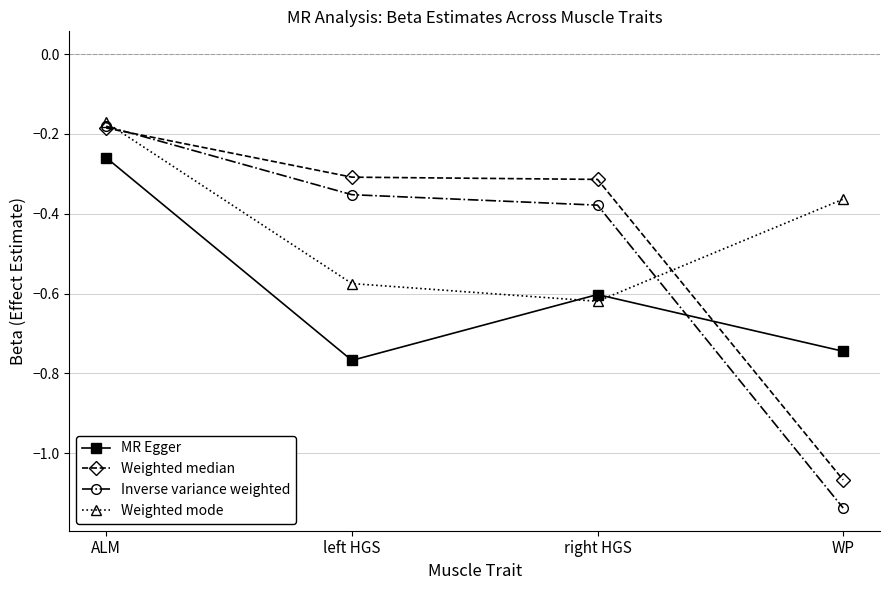

The Inverse variance weighted series shows -0.1 at right HGS. True or false?

False